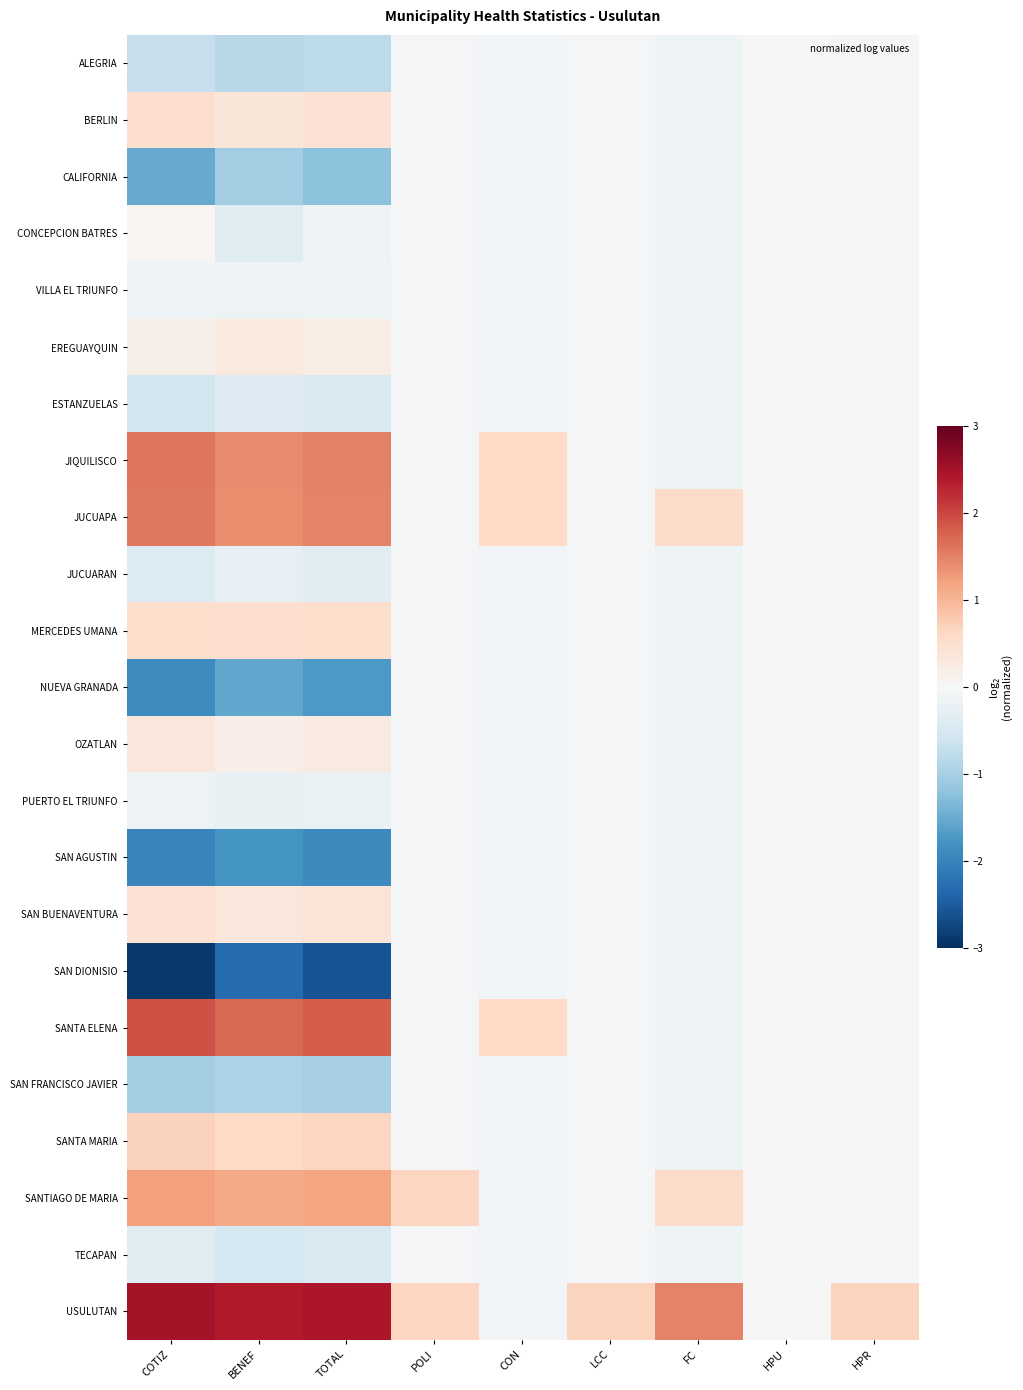

At TOTAL, list the series in order from smallest to largest.

SAN DIONISIO, SAN AGUSTIN, NUEVA GRANADA, CALIFORNIA, SAN FRANCISCO JAVIER, ALEGRIA, ESTANZUELAS, TECAPAN, JUCUARAN, PUERTO EL TRIUNFO, CONCEPCION BATRES, VILLA EL TRIUNFO, EREGUAYQUIN, OZATLAN, SAN BUENAVENTURA, BERLIN, MERCEDES UMANA, SANTA MARIA, SANTIAGO DE MARIA, JUCUAPA, JIQUILISCO, SANTA ELENA, USULUTAN